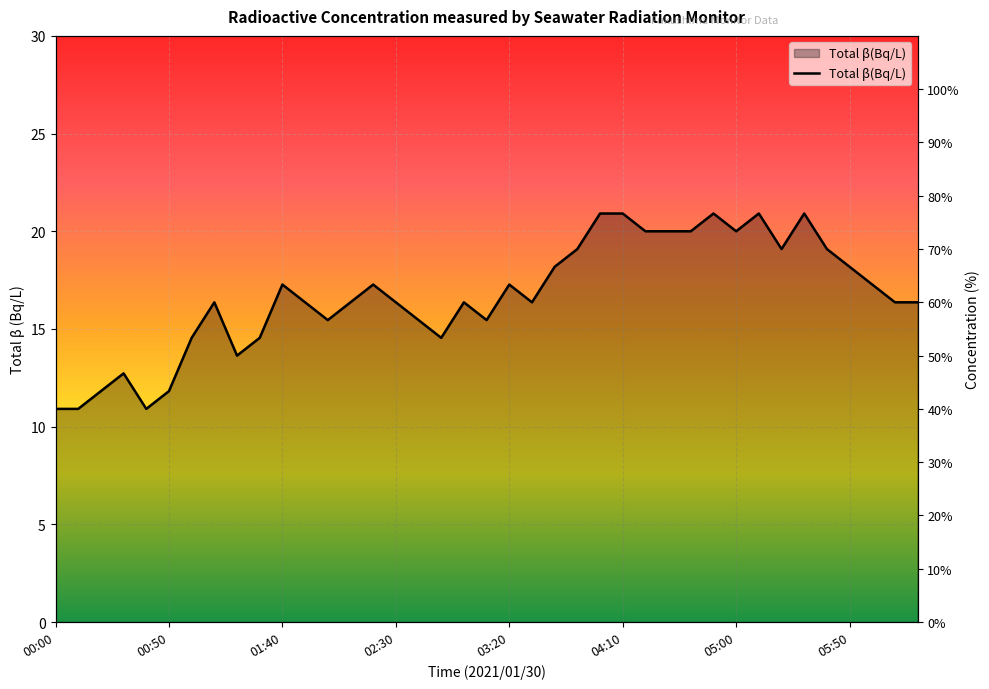

What is the label of the 20th point from the left?

03:10